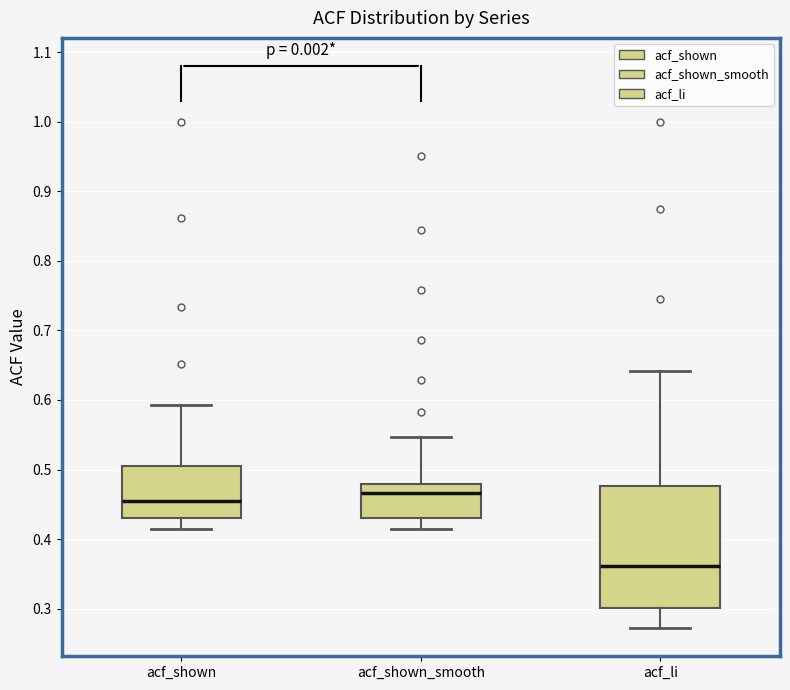

Reading left to right, transcribe this box plot: for each box, give where its median line is, the range the box spans, and where its two whiskers end, as read against the y-axis. The values are not printed on the chart, so give them approximately, as read against the axis.

acf_shown: median 0.46, box 0.43 to 0.51, whiskers 0.41 to 0.59
acf_shown_smooth: median 0.47, box 0.43 to 0.48, whiskers 0.41 to 0.55
acf_li: median 0.36, box 0.30 to 0.48, whiskers 0.27 to 0.64